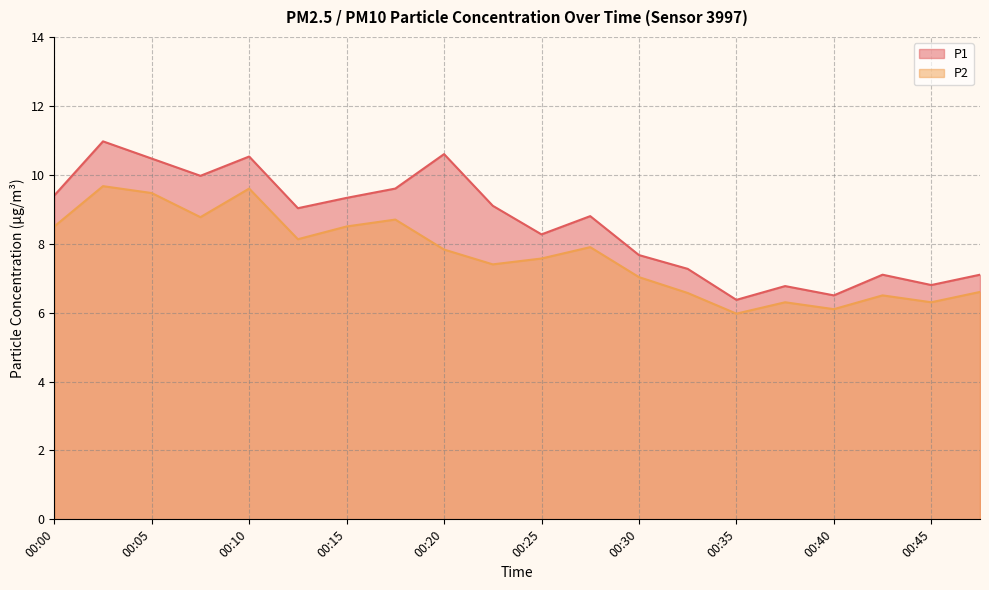

What is the average value of the P2 series?

7.7